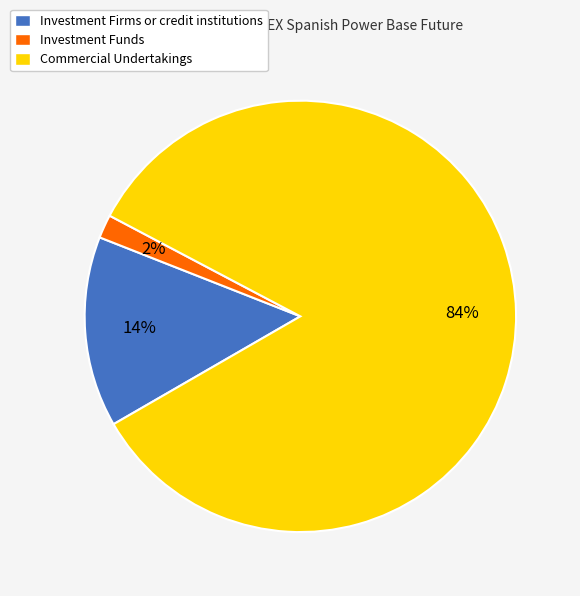

To the nearest percent, what percentage of the pie is Commercial Undertakings?

84%